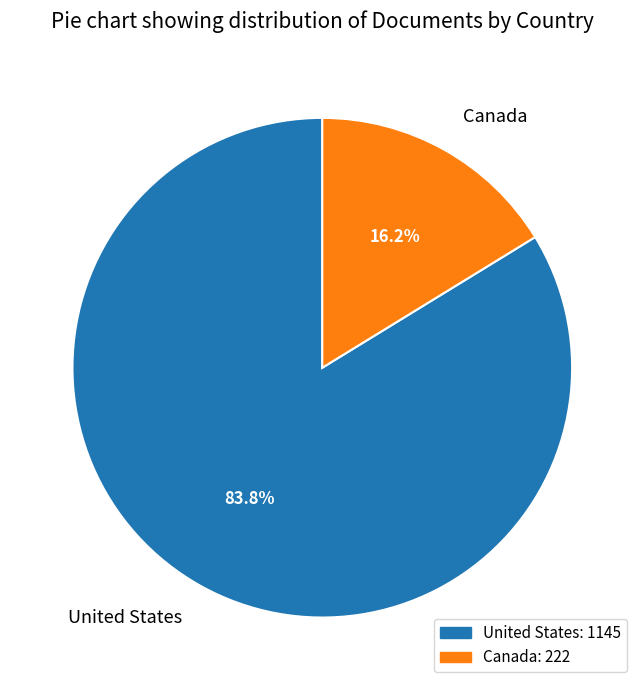

Does United States represent more than half of the total?

Yes